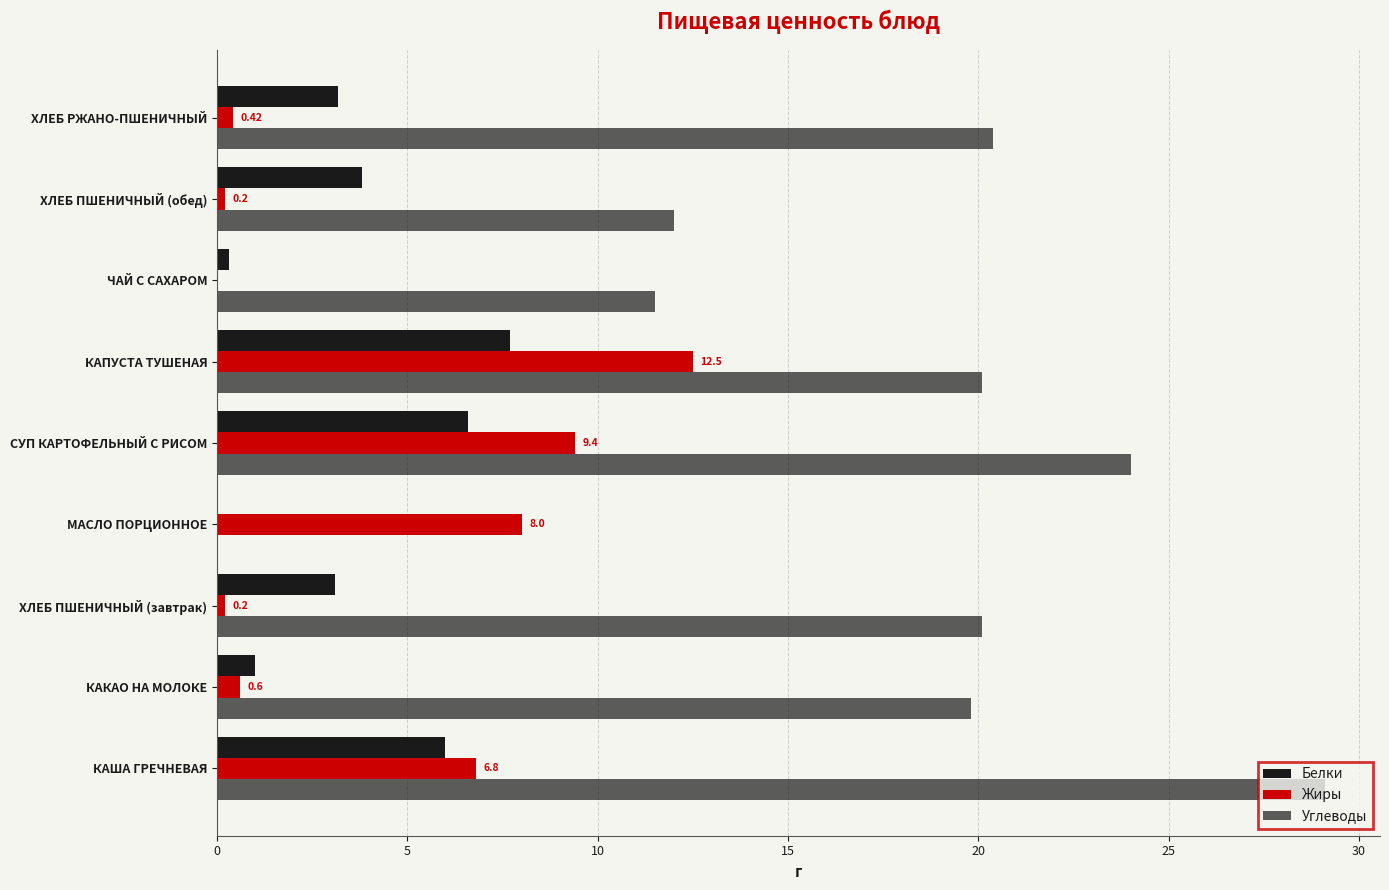

How many categories are shown in the chart?

9